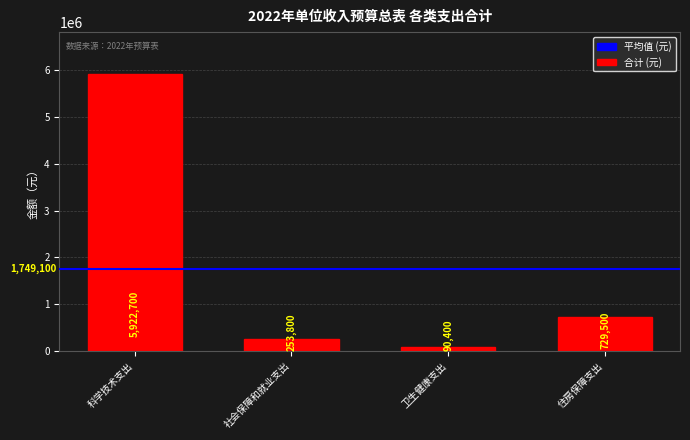

Does the chart contain stacked bars?

No